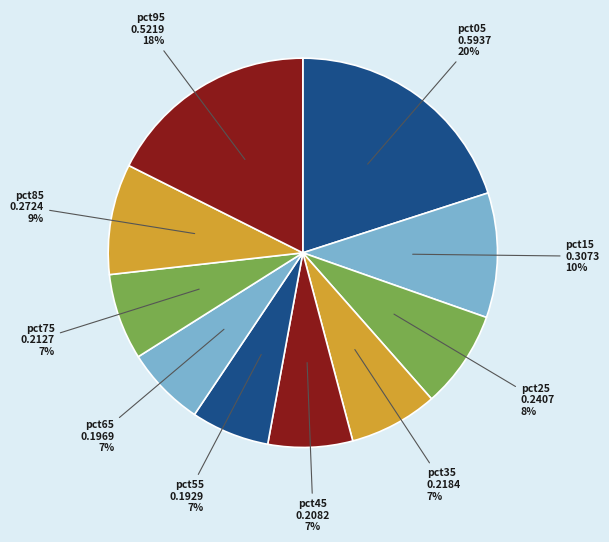

What is the largest slice in the pie chart?

pct05